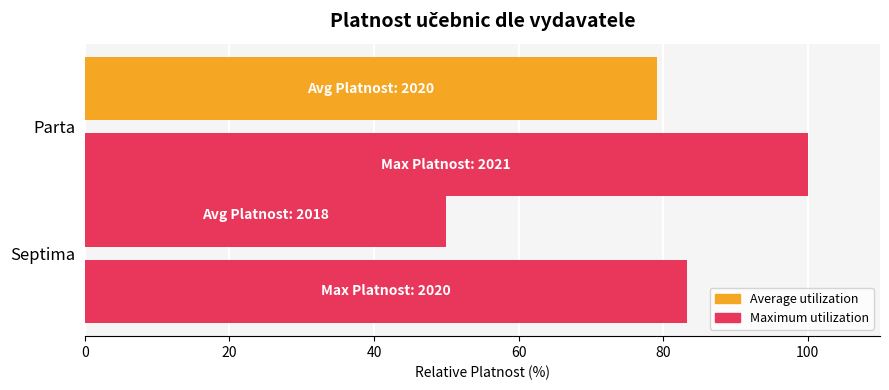

What is the highest value of the Average utilization series?

79.2